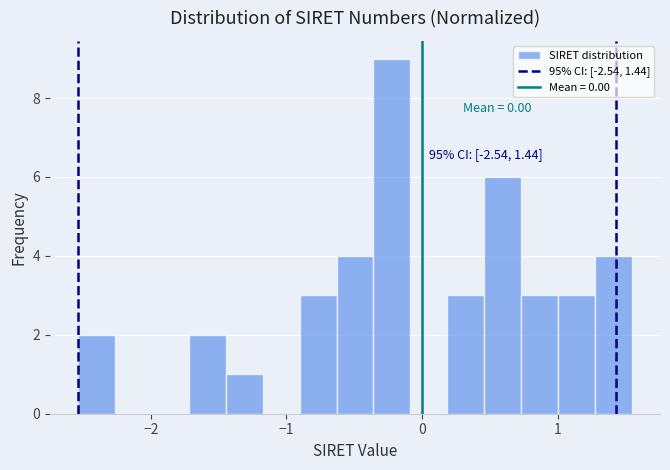

Read against the x-axis, roughly where is the centre of the tallest bar?

-0.2